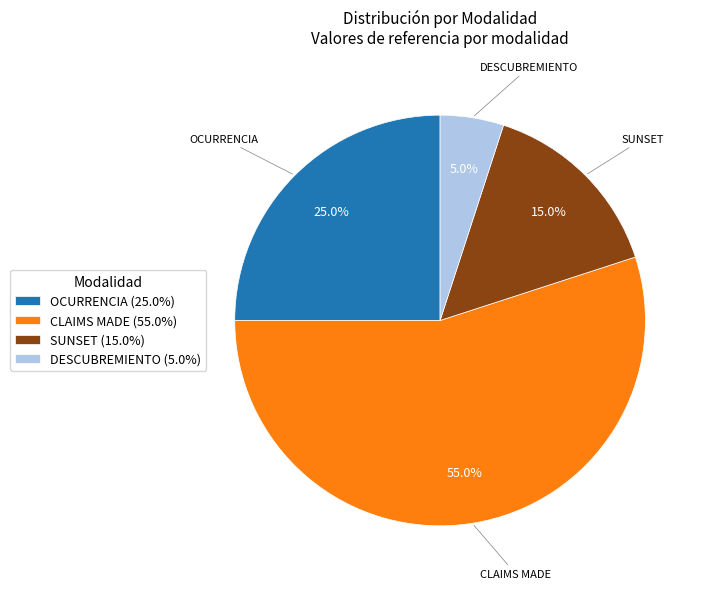

Is it true that CLAIMS MADE is 59% of the pie?

False